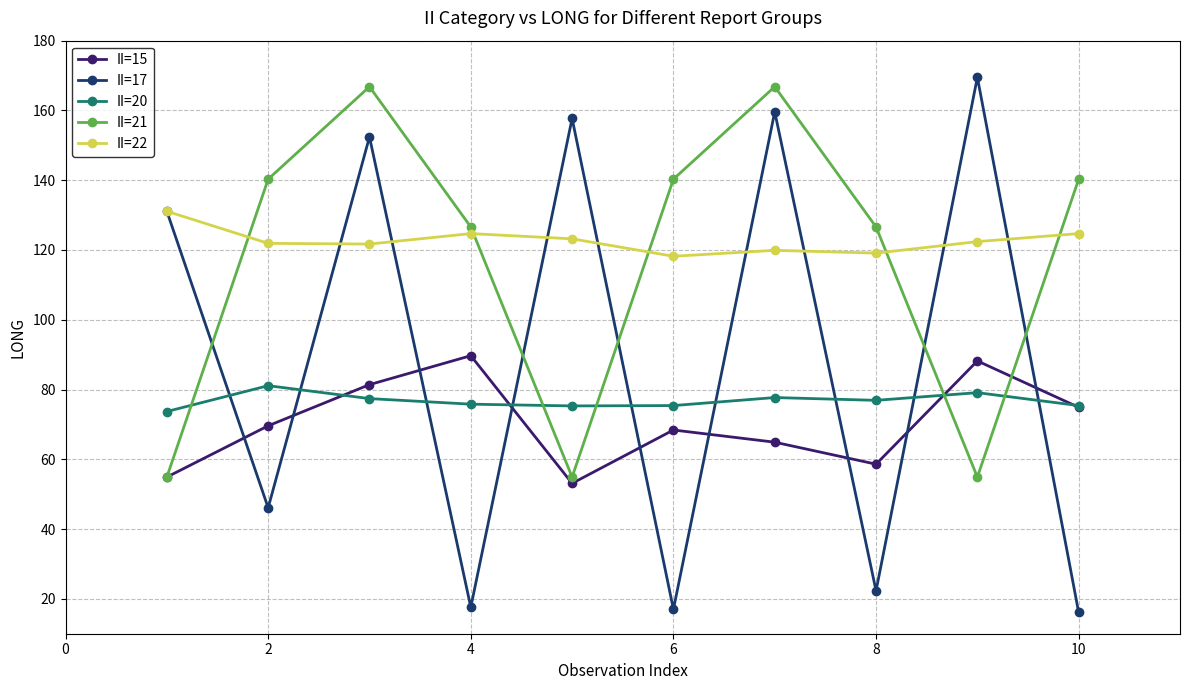

How many lines are shown in the chart?

5